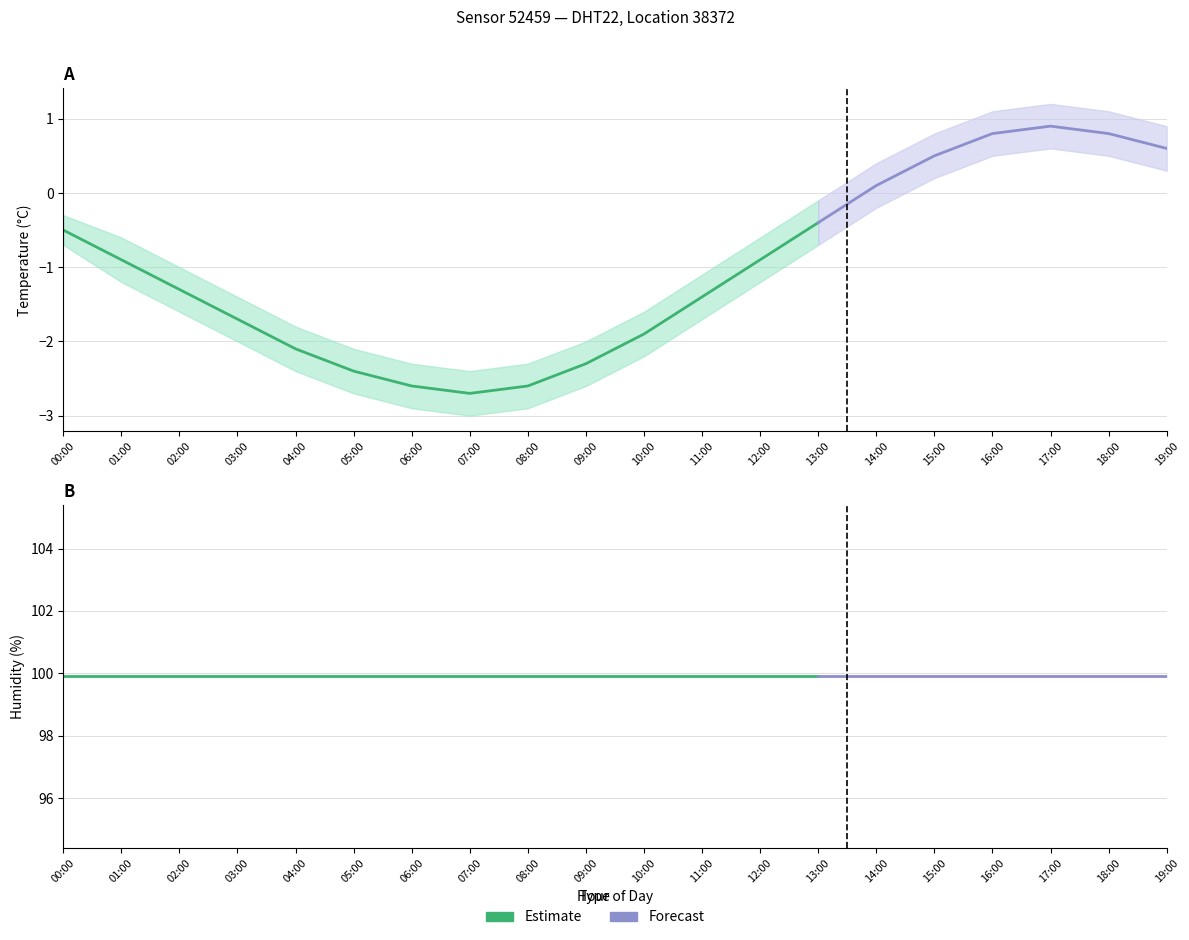

Which category has the highest value in the temperature_upper series?

17:00